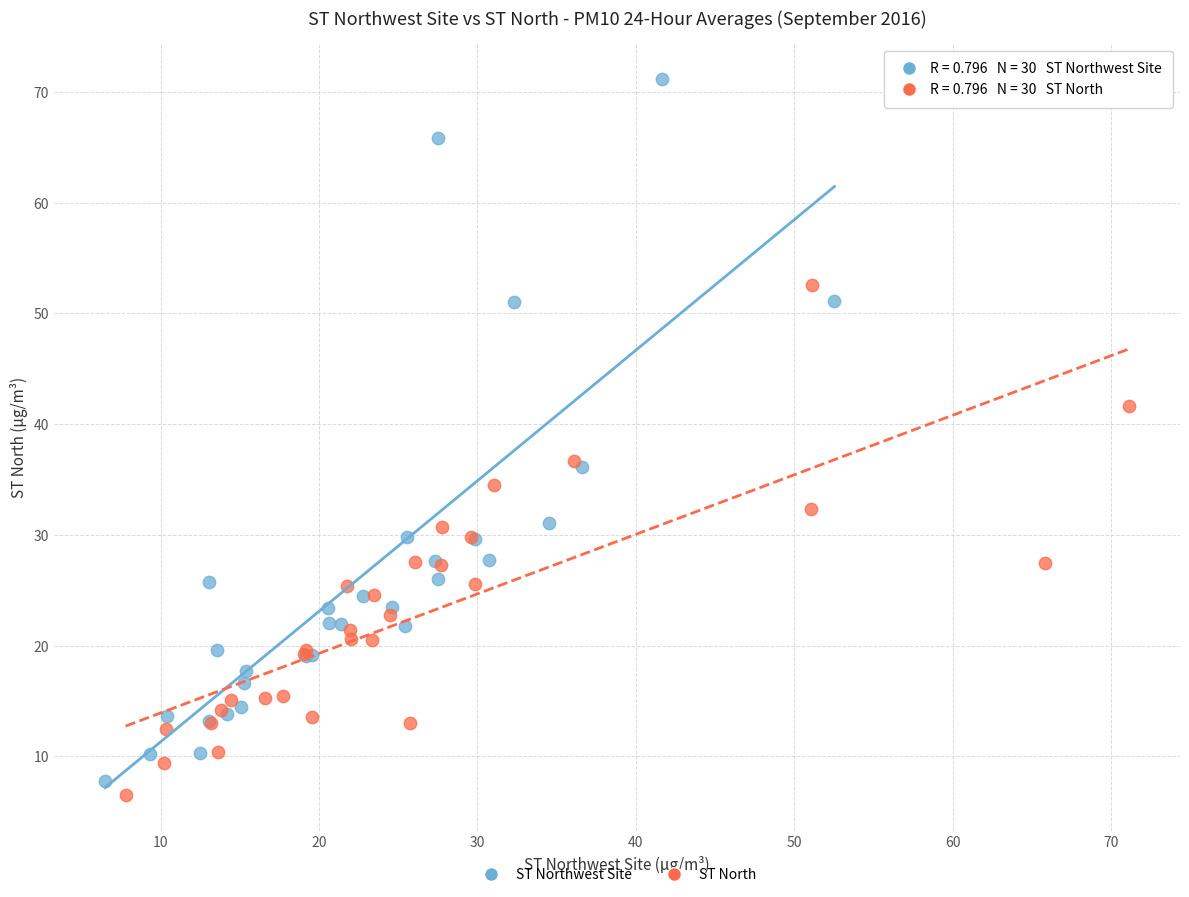

What are all the series names shown in the legend?

ST Northwest Site, ST North